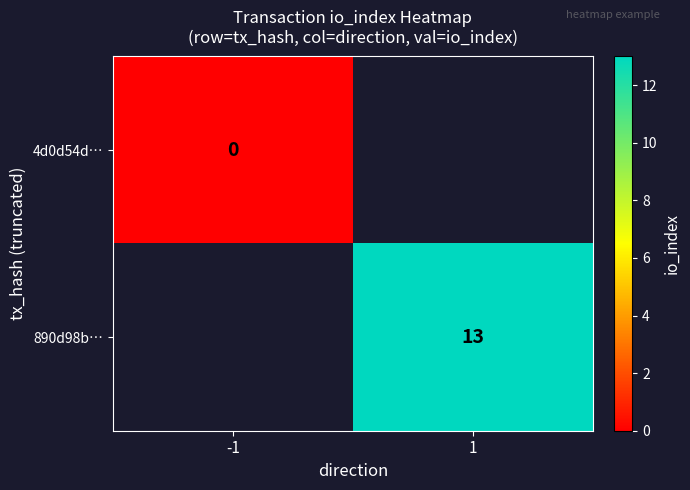

Is the value of 4d0d54d… at -1 greater than the value of 890d98b… at 1?

No